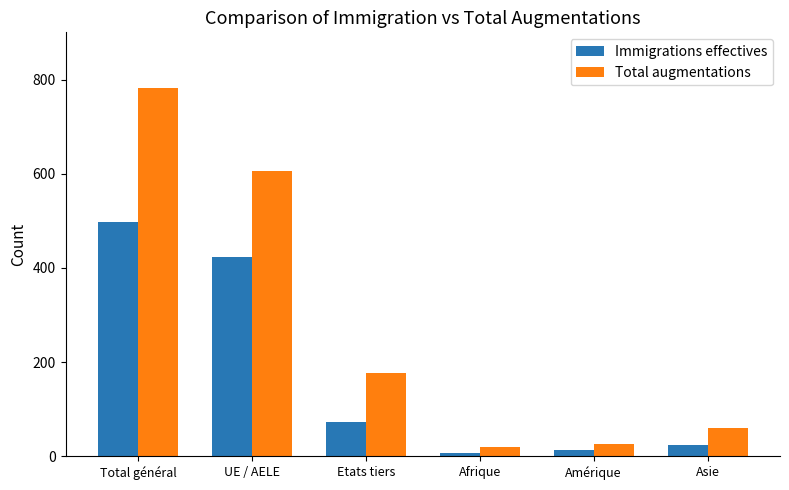

What is the total value across all series at Asie?

84